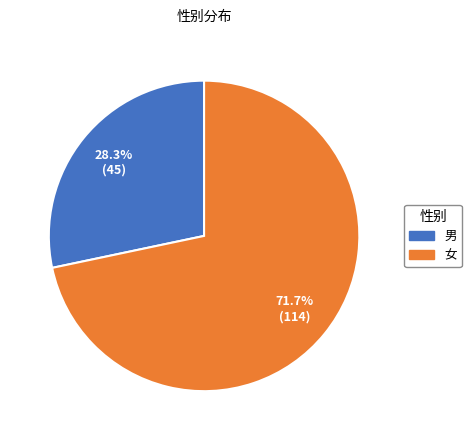

Which category accounts for the majority?

女